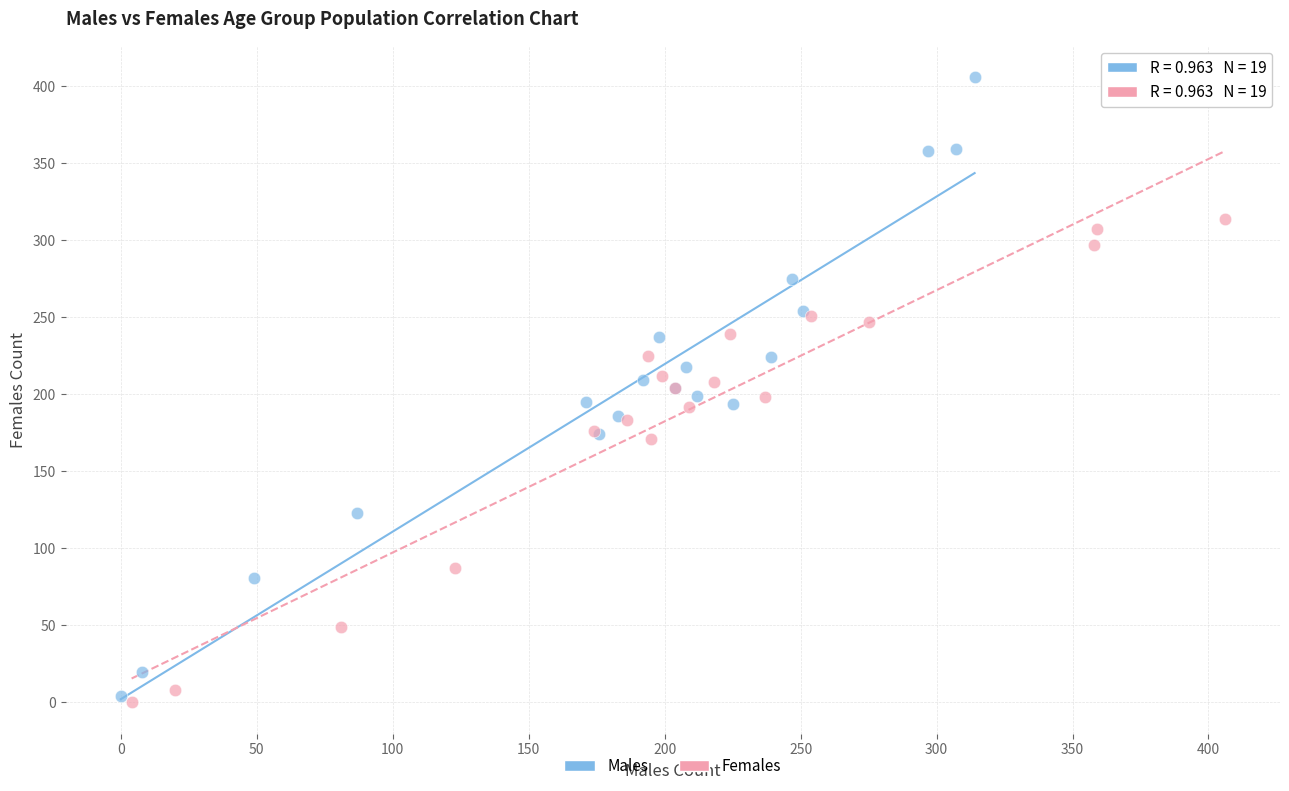

Which series reaches the maximum Y coordinate?

Males